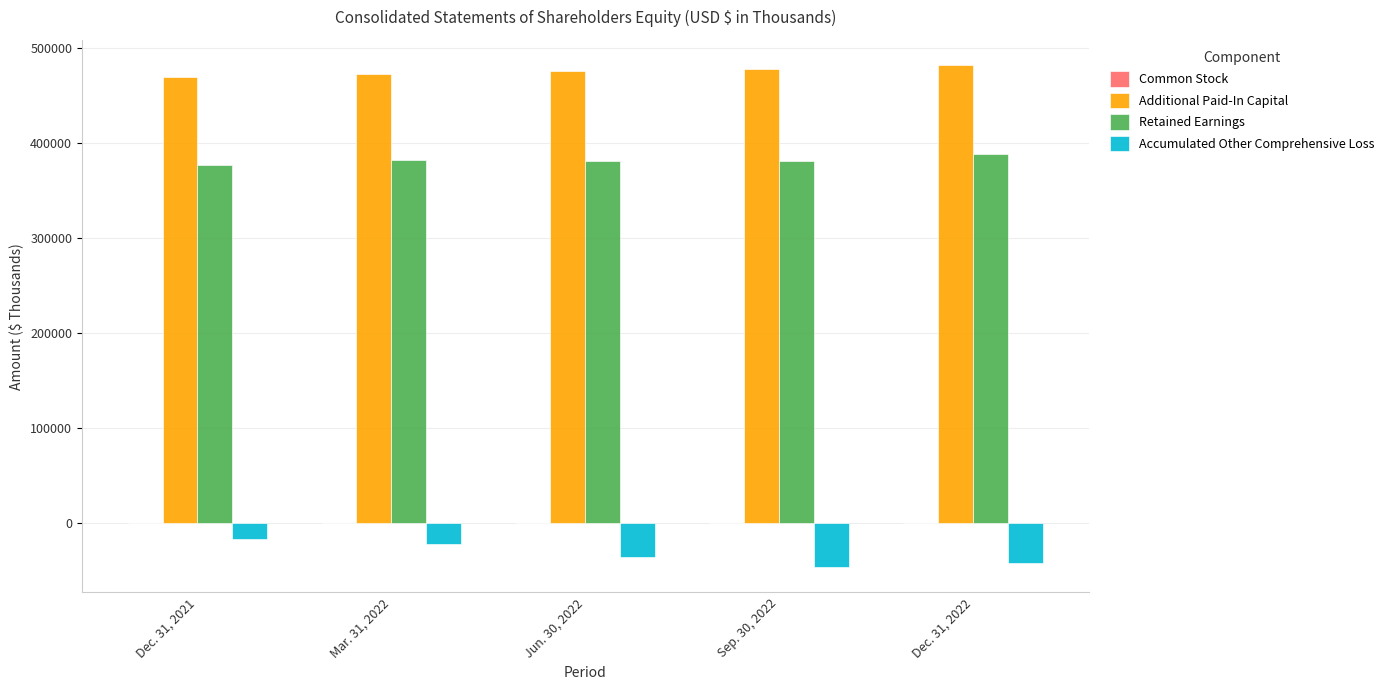

Is the value of Accumulated Other Comprehensive Loss at Mar. 31, 2022 greater than the value of Retained Earnings at Jun. 30, 2022?

No